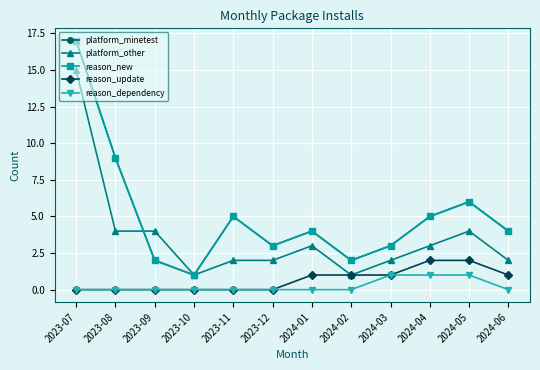

Does the chart have visible grid lines?

Yes